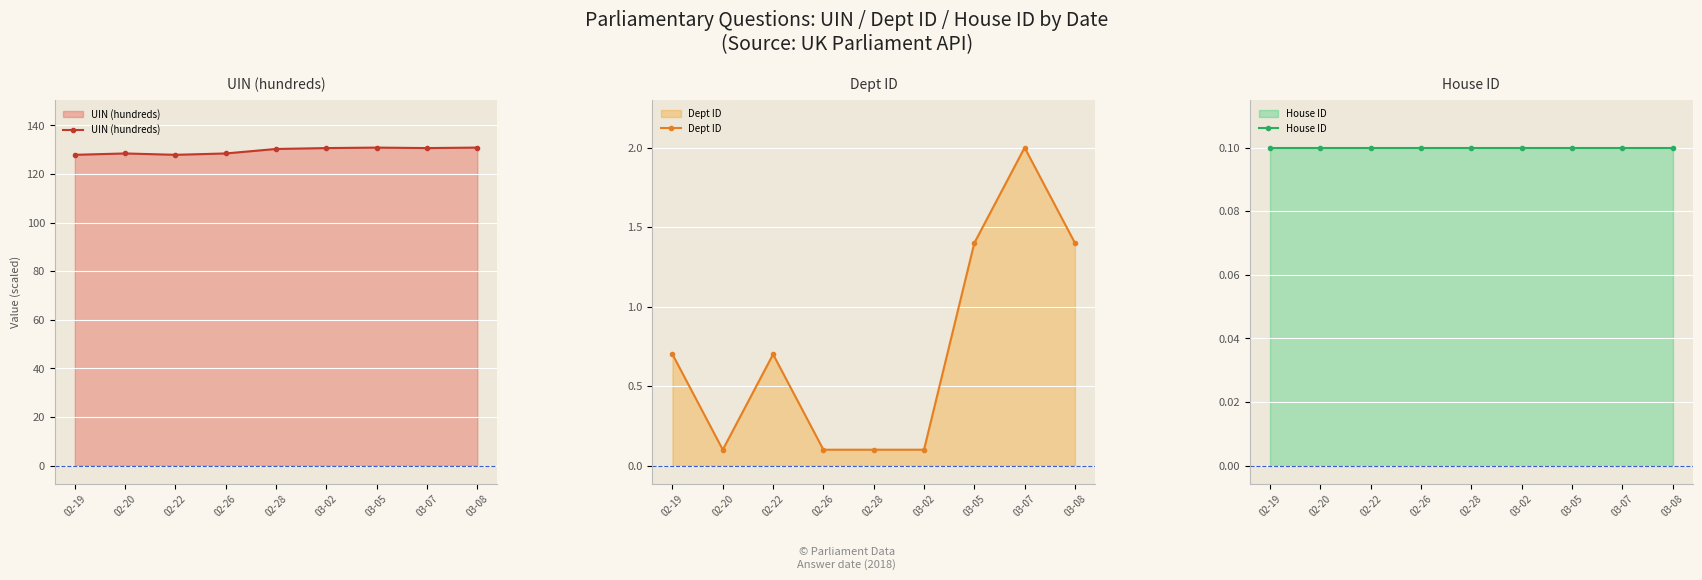

At 03-05, list the series in order from smallest to largest.

House ID, Dept ID, UIN (hundreds)